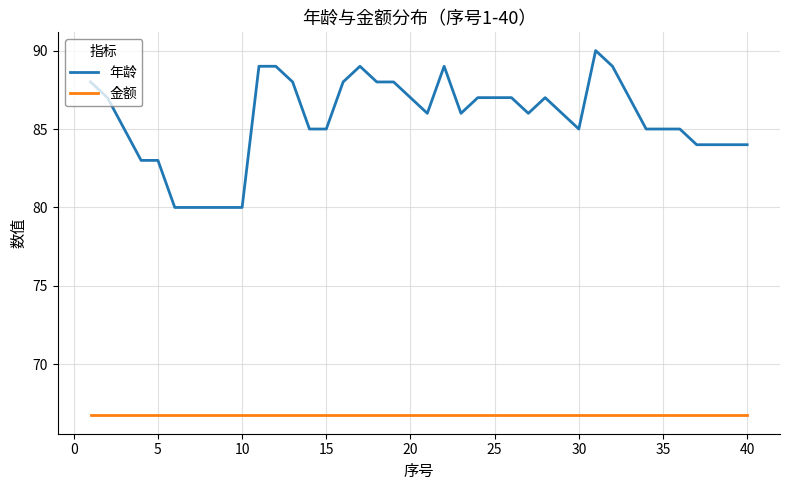

Which series has the largest total across all categories?

年龄